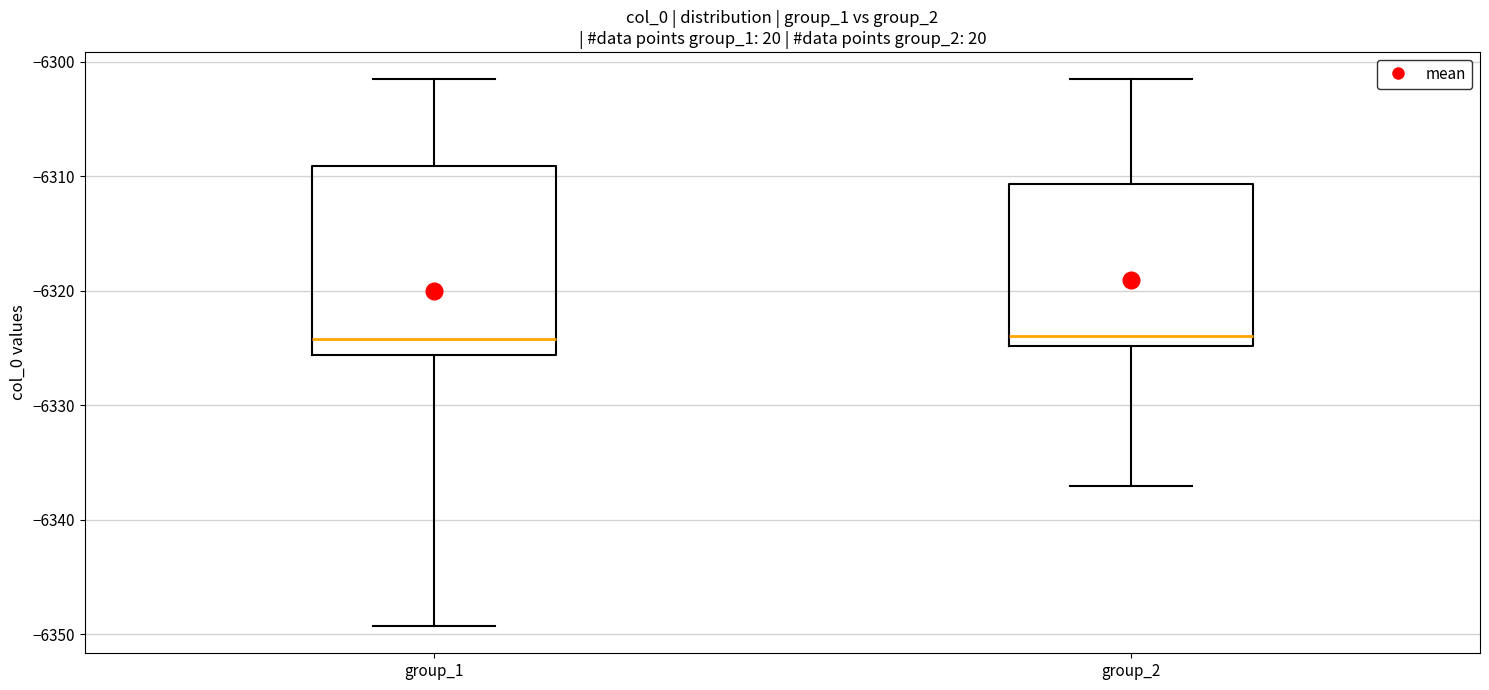

Reading left to right, transcribe this box plot: for each box, give where its median line is, the range the box spans, and where its two whiskers end, as read against the y-axis. The values are not printed on the chart, so give them approximately, as read against the axis.

group_1: median -6324, box -6326 to -6309, whiskers -6349 to -6302
group_2: median -6324, box -6325 to -6311, whiskers -6337 to -6302